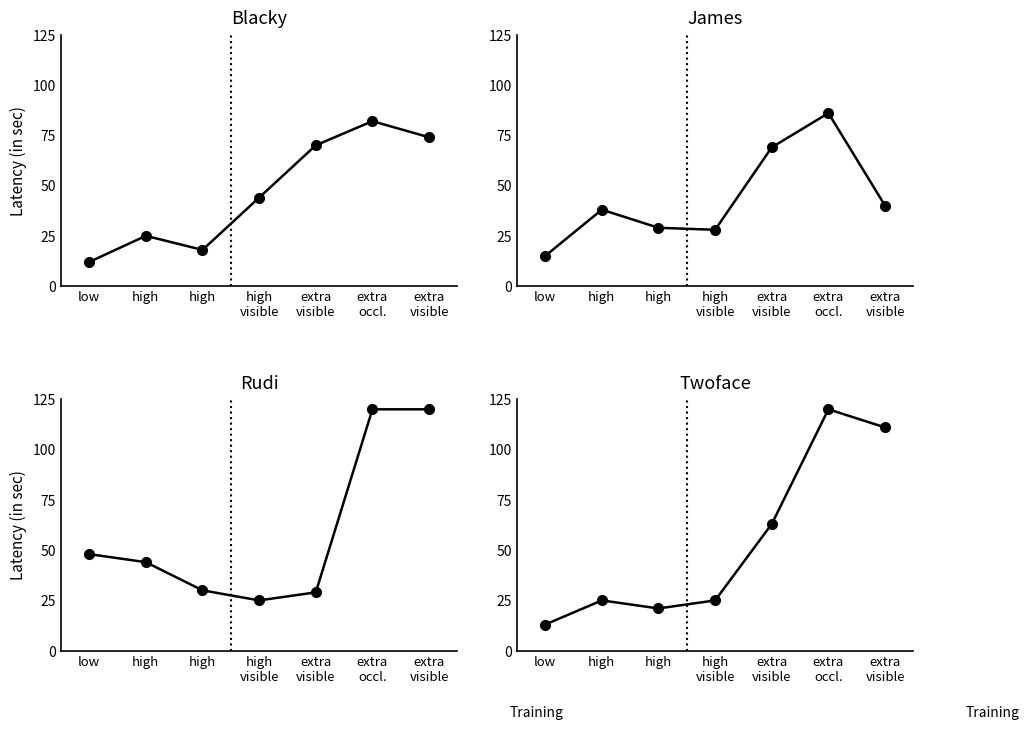

True or false: Rudi has a value of 29 at extra
visible.

True